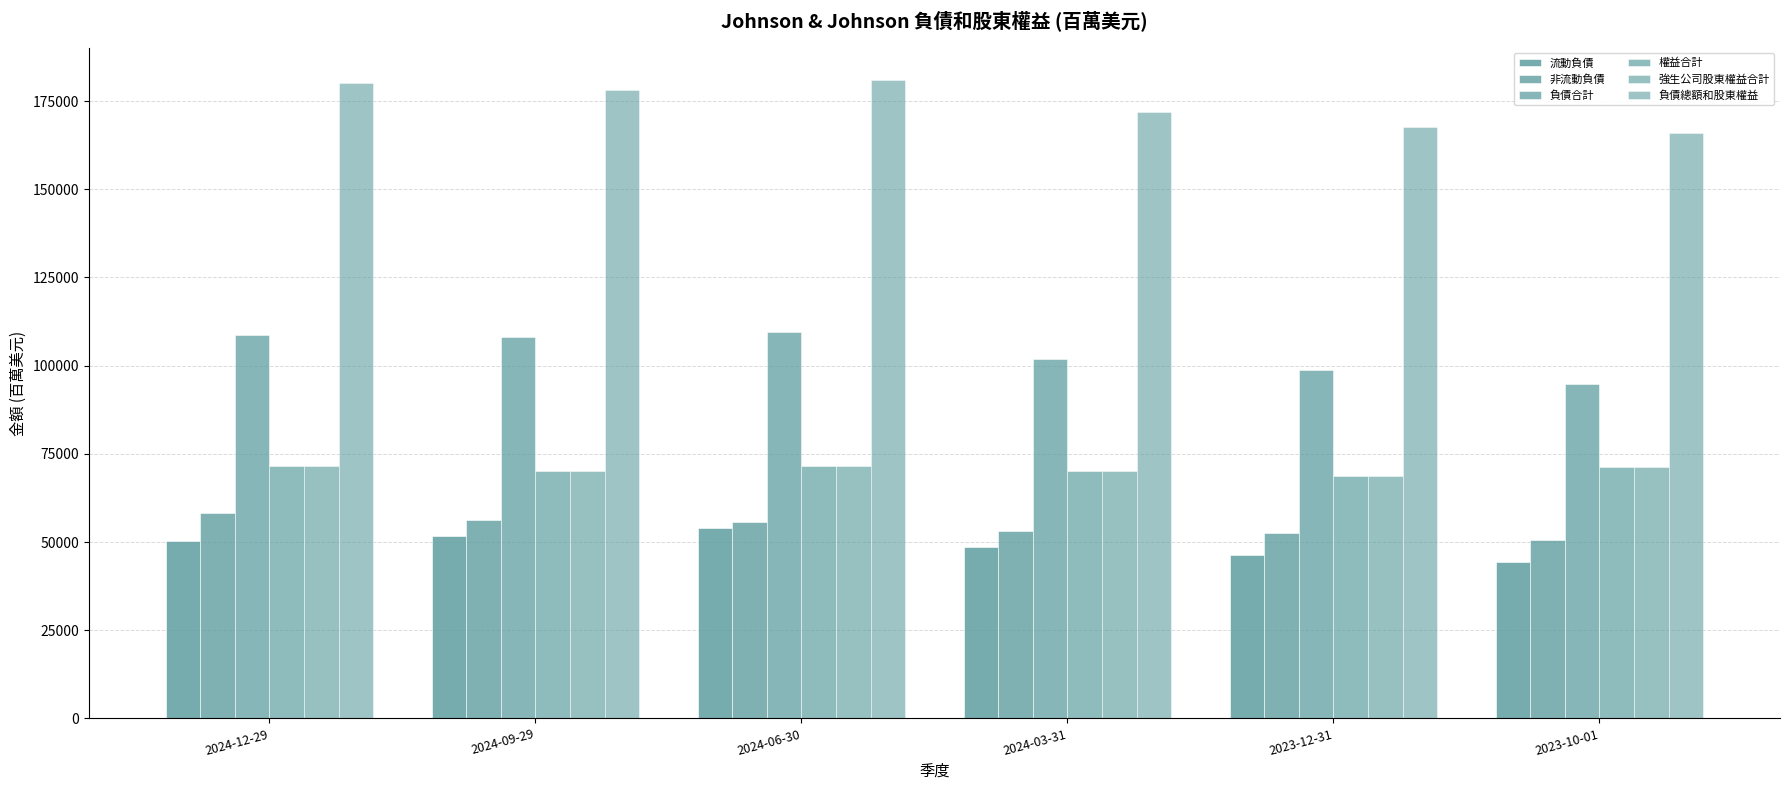

Reading right to left, extract all data points from this chart.

流動負債: 44370	46282	48725	53933	51759	50321
非流動負債: 50463	52502	53221	55617	56370	58293
負債合計: 94833	98784	101946	109550	108129	108614
權益合計: 71228	68774	70020	71538	70158	71490
強生公司股東權益合計: 71228	68774	70020	71538	70158	71490
負債總額和股東權益: 166061	167558	171966	181088	178287	180104